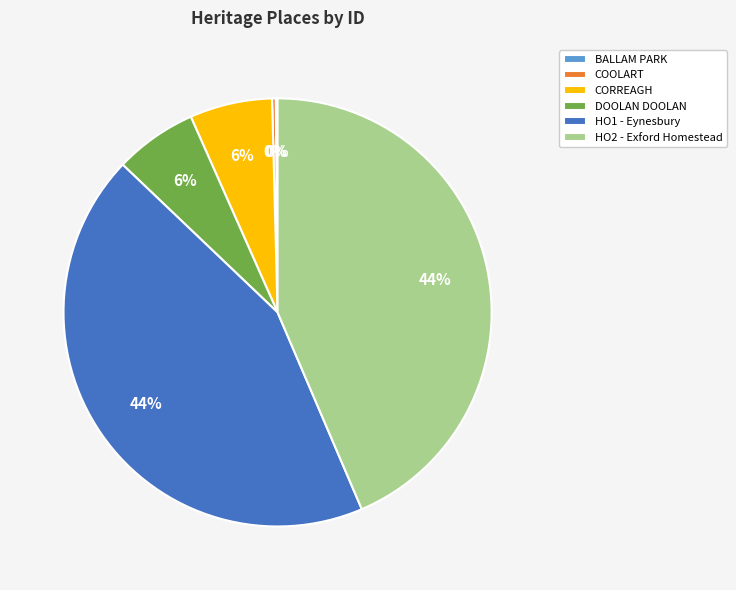

To the nearest percent, what is the average slice percentage?

17%